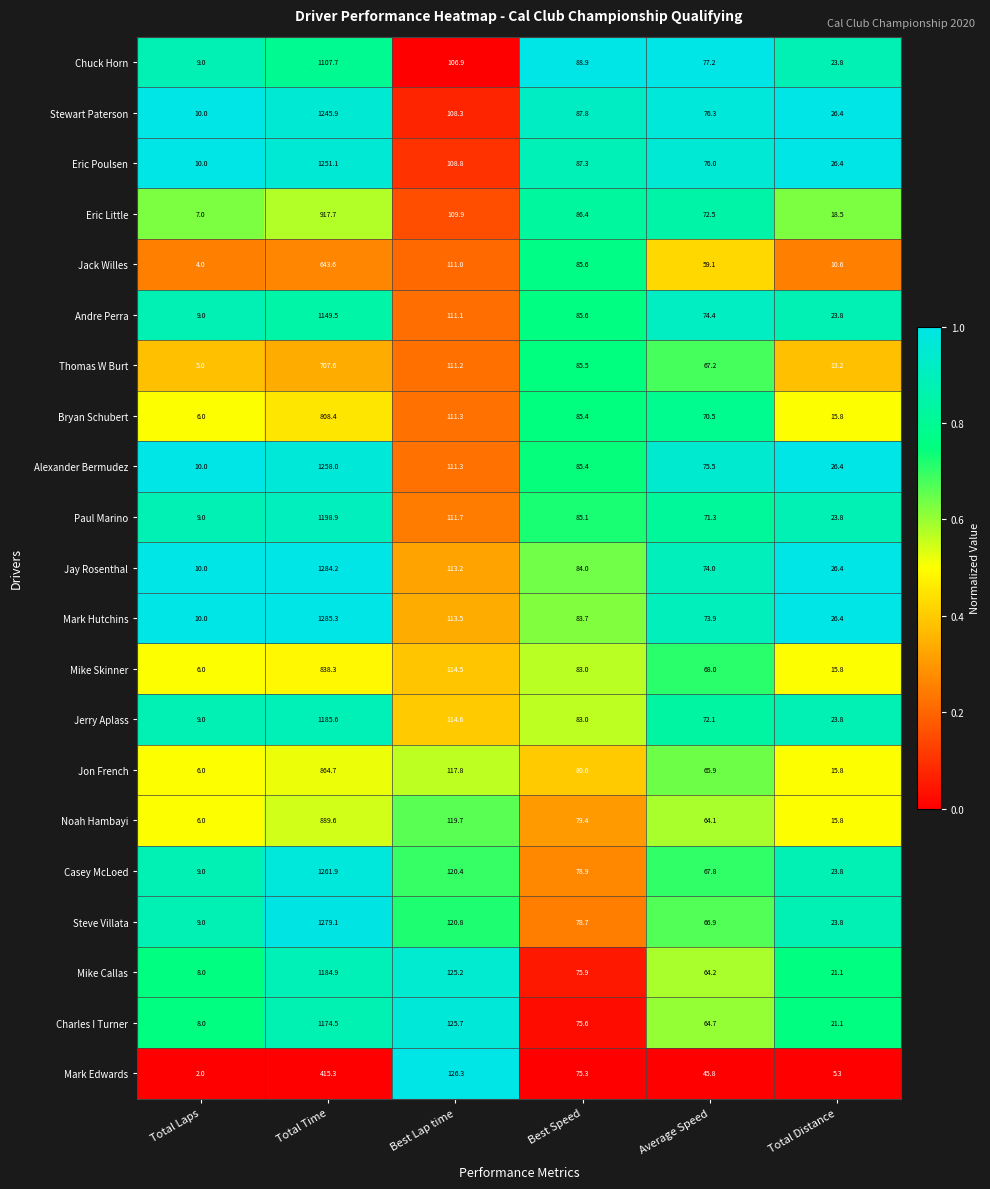

What is the spread (max minus min) of values at Average Speed?

31.4